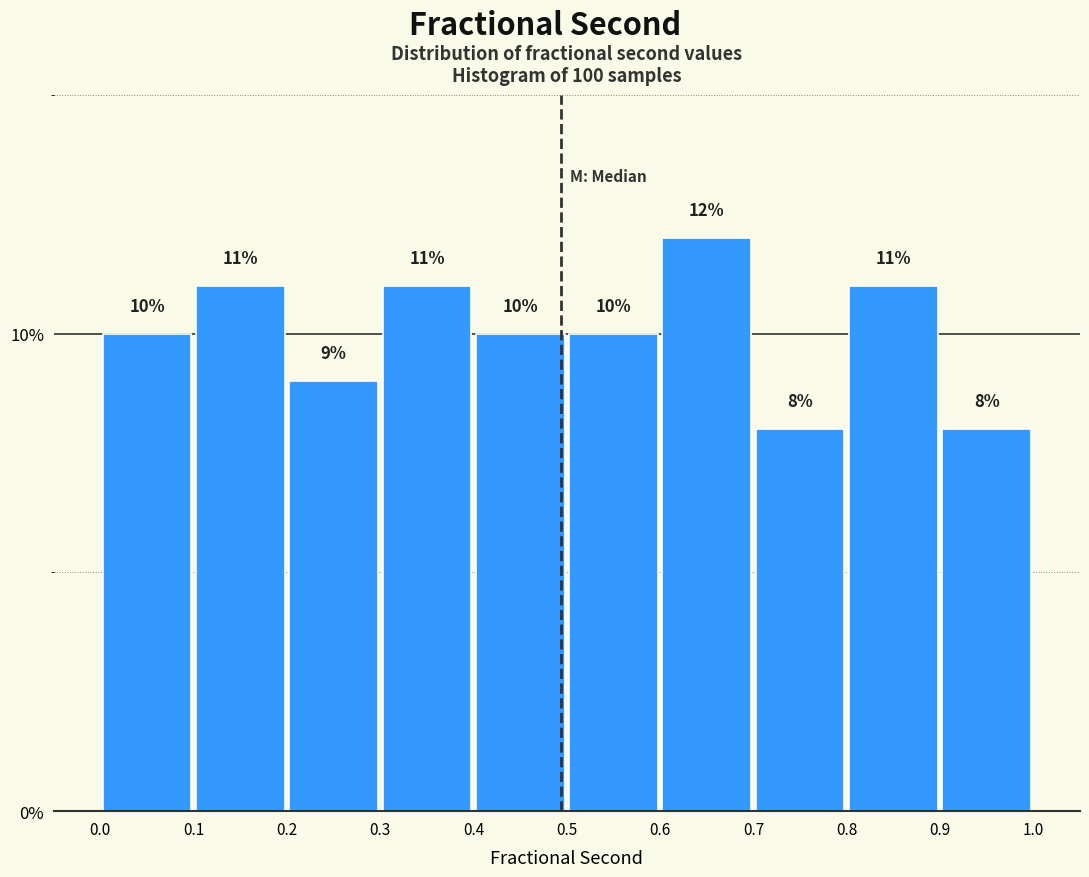

Reading left to right, list every bar in this chart as the range it spans on the x-axis followed by its height.

0.0 to 0.1: 10
0.1 to 0.2: 11
0.2 to 0.3: 9
0.3 to 0.4: 11
0.4 to 0.5: 10
0.5 to 0.6: 10
0.6 to 0.7: 12
0.7 to 0.8: 8
0.8 to 0.9: 11
0.9 to 1.0: 8